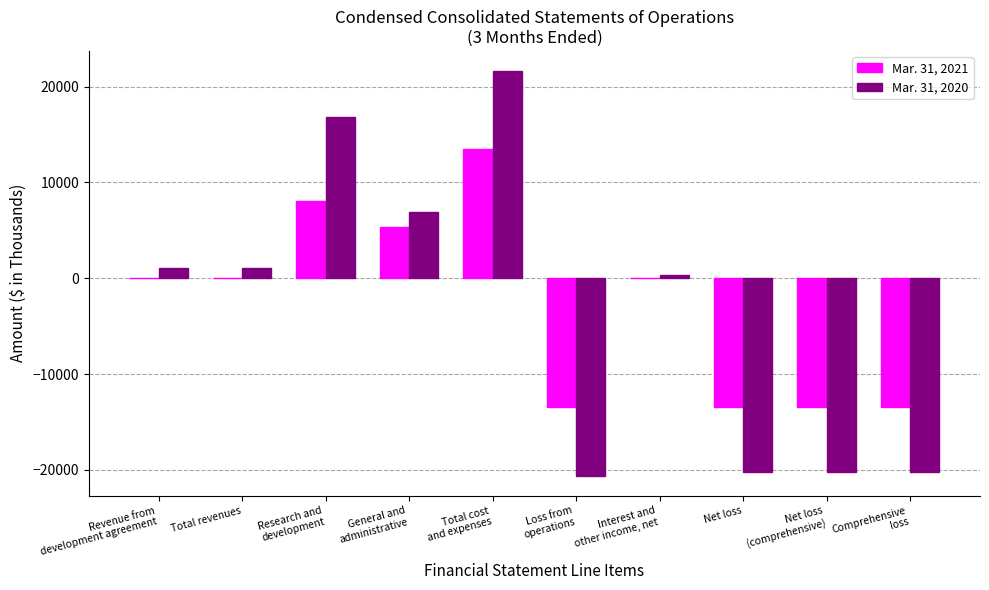

What is the sum of all Mar. 31, 2021 values?

-26558